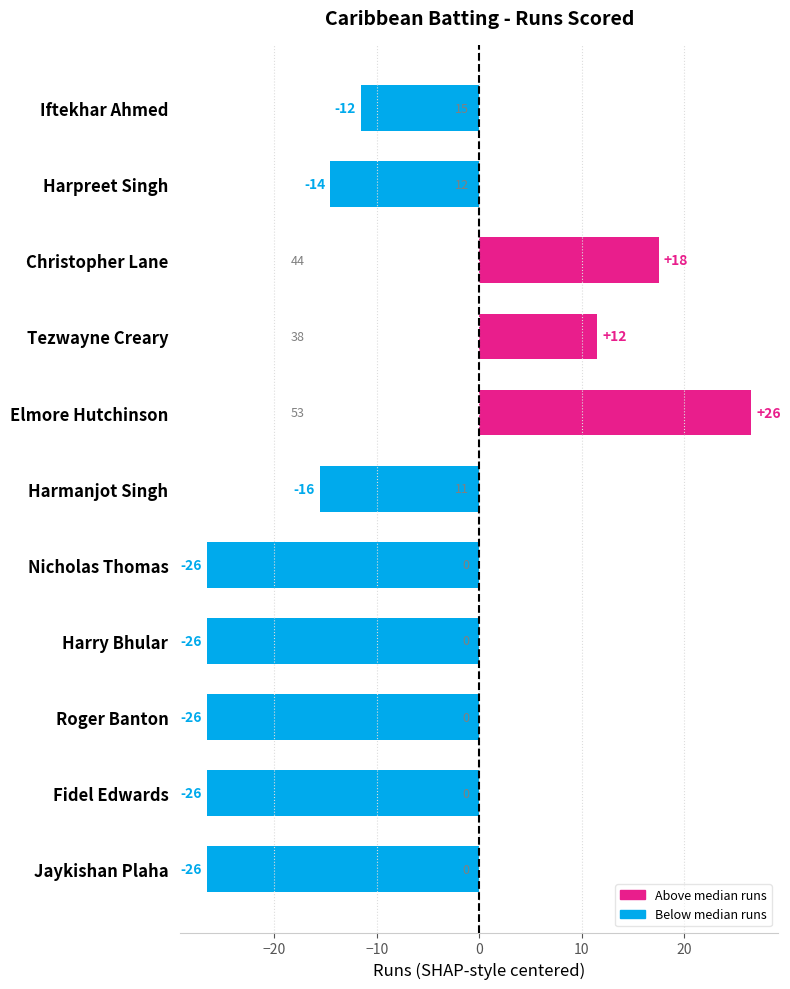

What is the greatest value displayed?

26.5